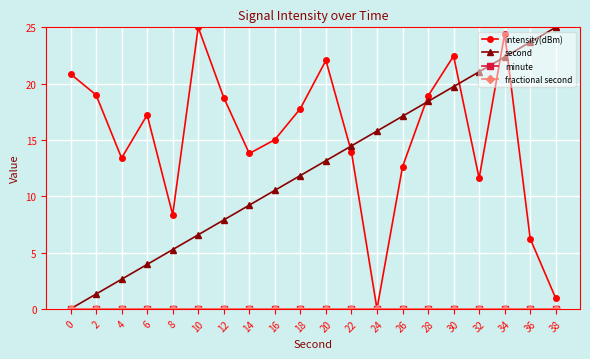

Is this an area chart (filled region under the line)?

No